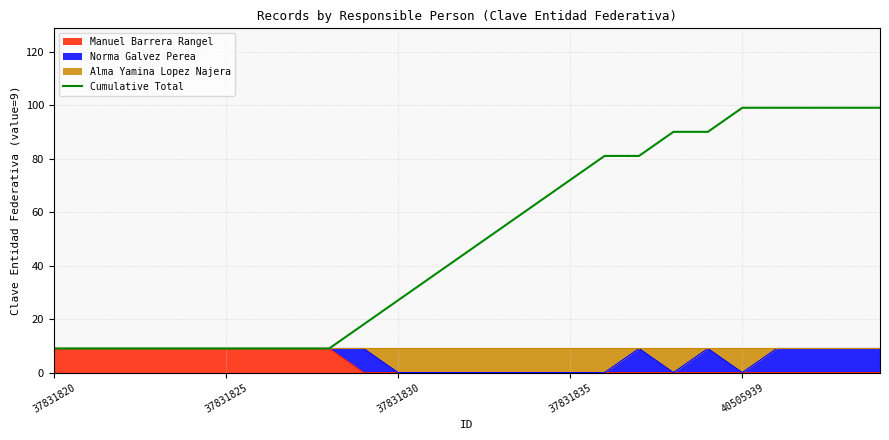

Which label corresponds to the smallest value in the chart?

37831820